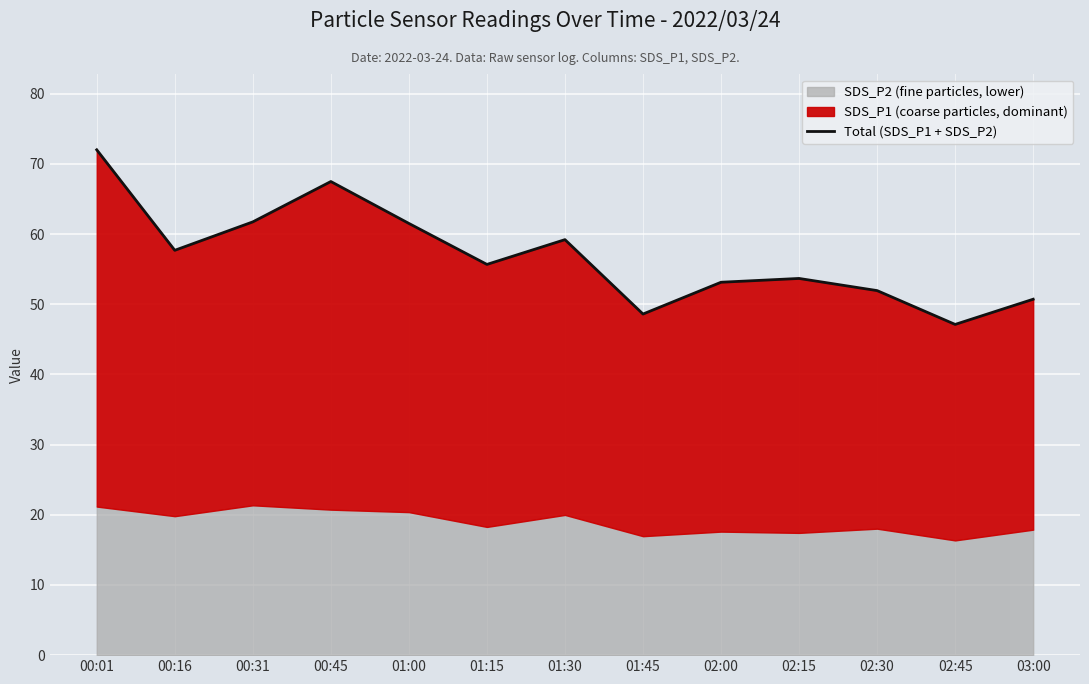

Rank the categories by value from lowest to highest.

02:45, 01:45, 03:00, 02:30, 02:00, 02:15, 01:15, 00:16, 01:30, 01:00, 00:31, 00:45, 00:01